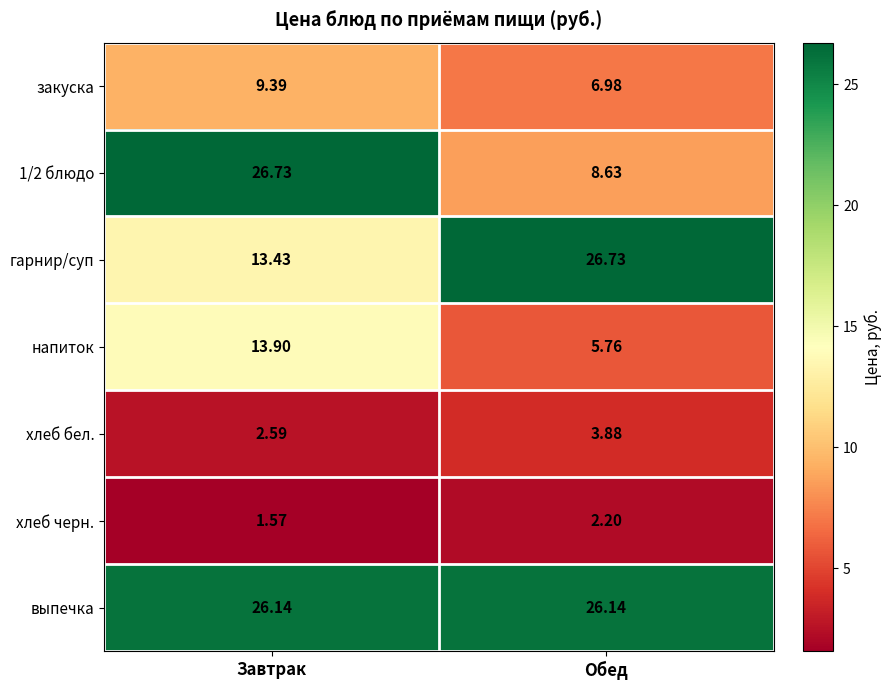

Is the value of закуска at Обед greater than the value of хлеб бел. at Завтрак?

Yes